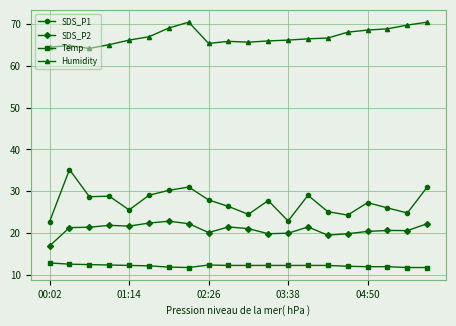

True or false: SDS_P2 and Temp intersect in this chart.

False